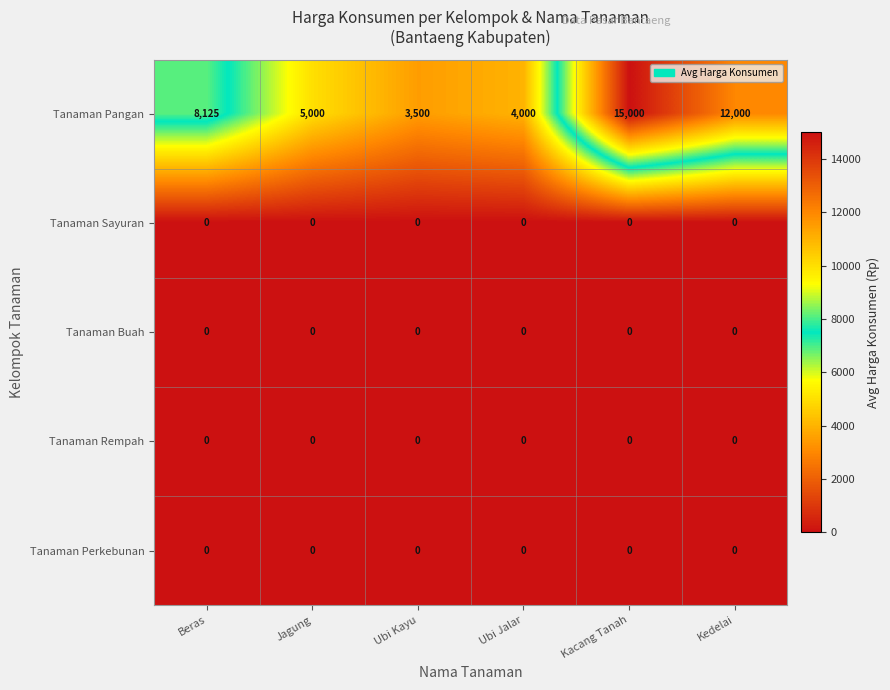

The Tanaman Pangan series shows 12000 at Kedelai. True or false?

True